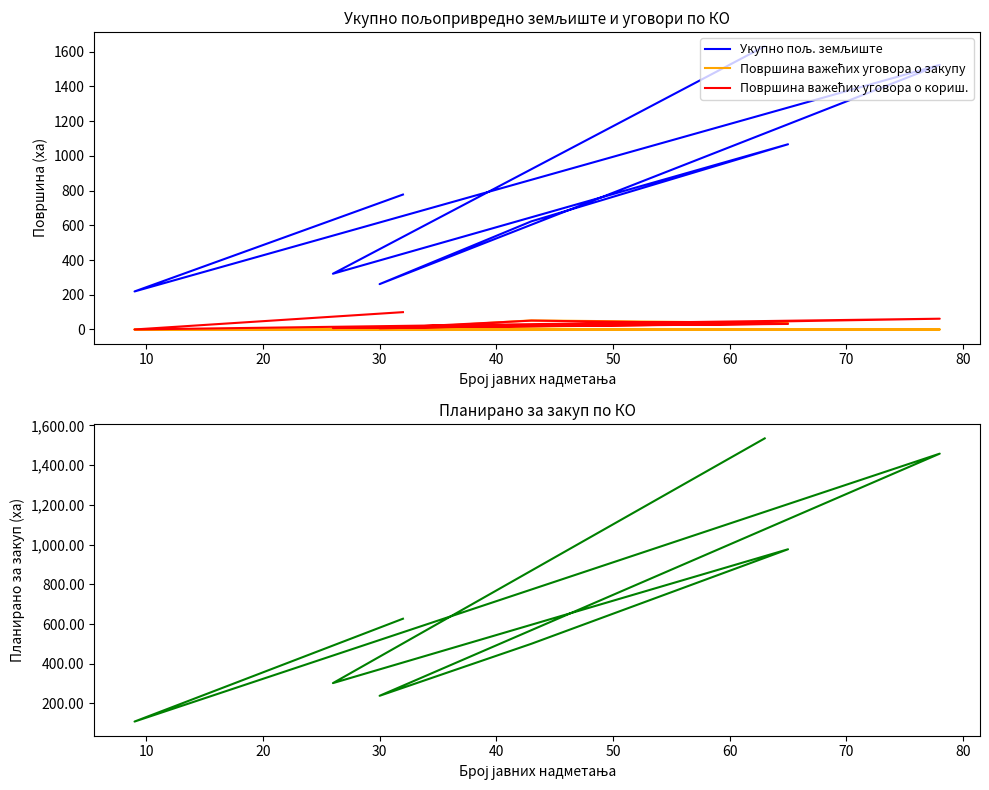

What is the value of the Укупно пољ. земљиште point at the 6th from the left?

1067.1